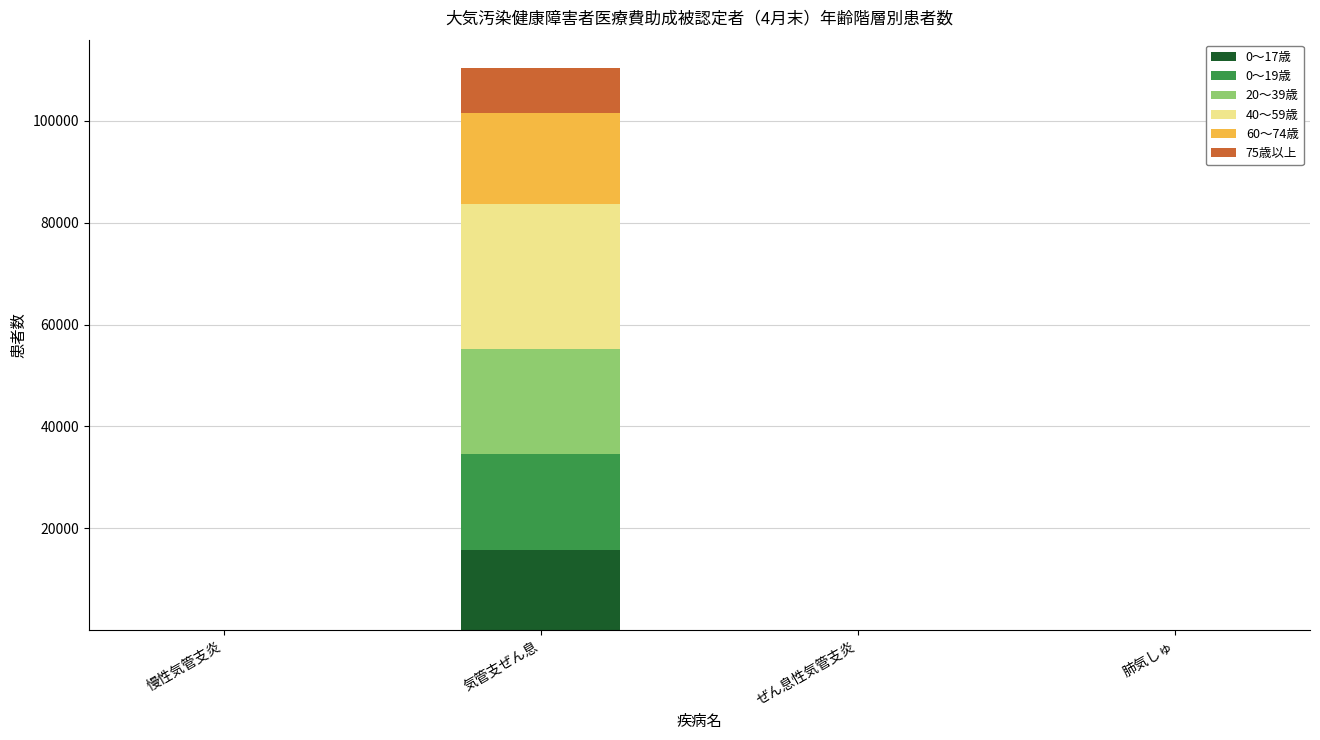

What are all the series names shown in the legend?

0～17歳, 0～19歳, 20～39歳, 40～59歳, 60～74歳, 75歳以上